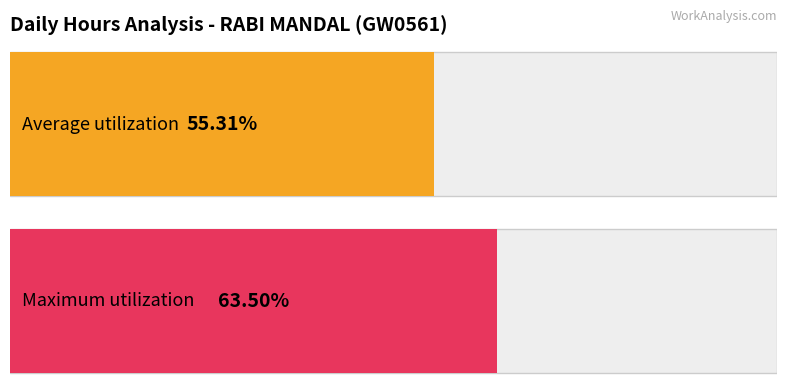

Are the bars grouped side by side (vs. stacked)?

No